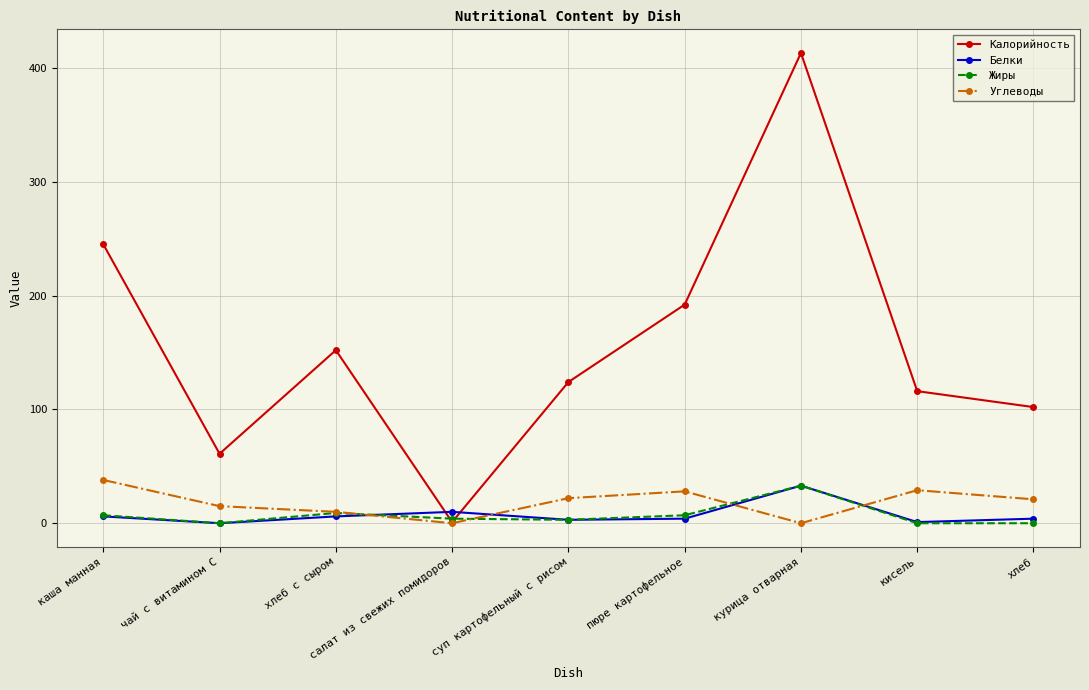

What is the greatest value displayed?

413